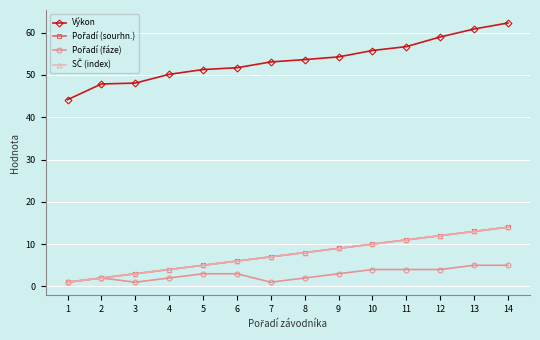

Does the chart have visible grid lines?

Yes